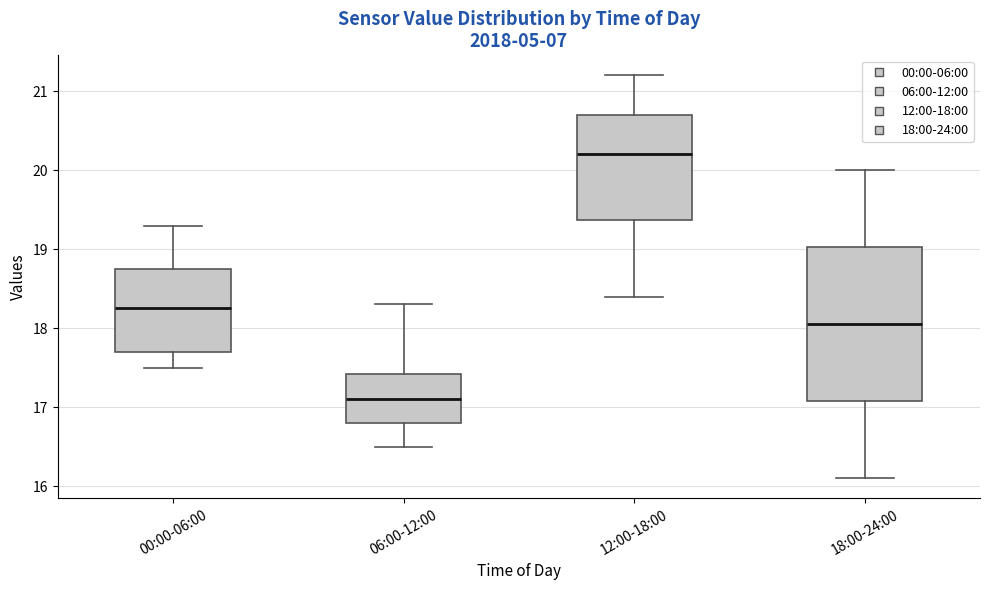

Reading left to right, read every box against the y-axis: the position of its median line, the range the box covers, and the ends of its whiskers. The values are not printed on the chart, so give them approximately, as read against the axis.

00:00-06:00: median 18.3, box 17.7 to 18.8, whiskers 17.5 to 19.3
06:00-12:00: median 17.1, box 16.8 to 17.4, whiskers 16.5 to 18.3
12:00-18:00: median 20.2, box 19.4 to 20.7, whiskers 18.4 to 21.2
18:00-24:00: median 18.1, box 17.1 to 19.0, whiskers 16.1 to 20.0